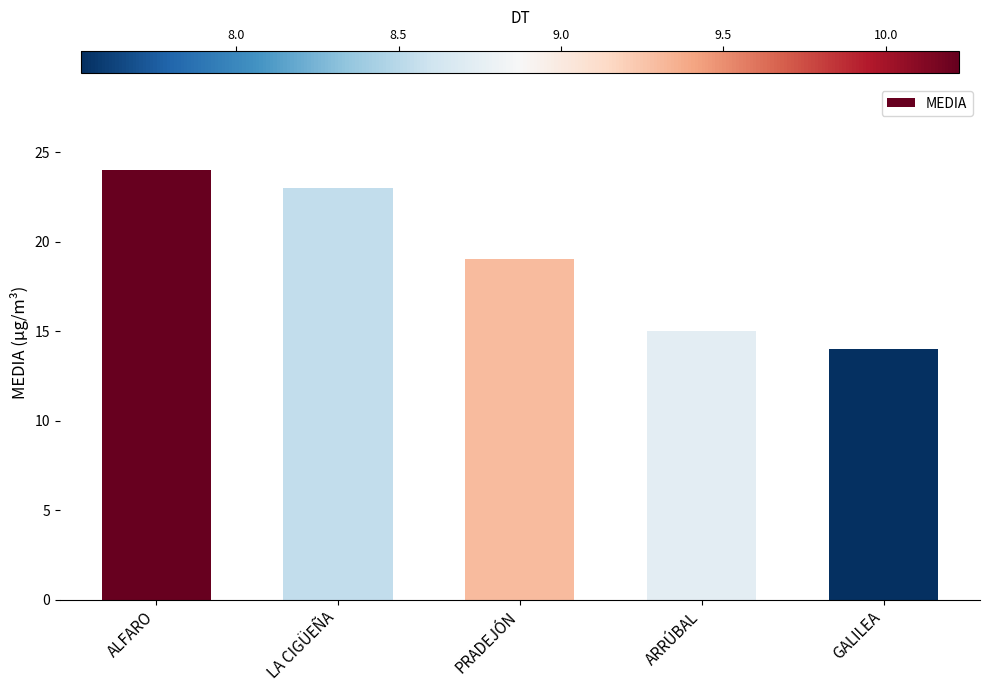

What is the label of the 4th bar from the left?

ARRÚBAL